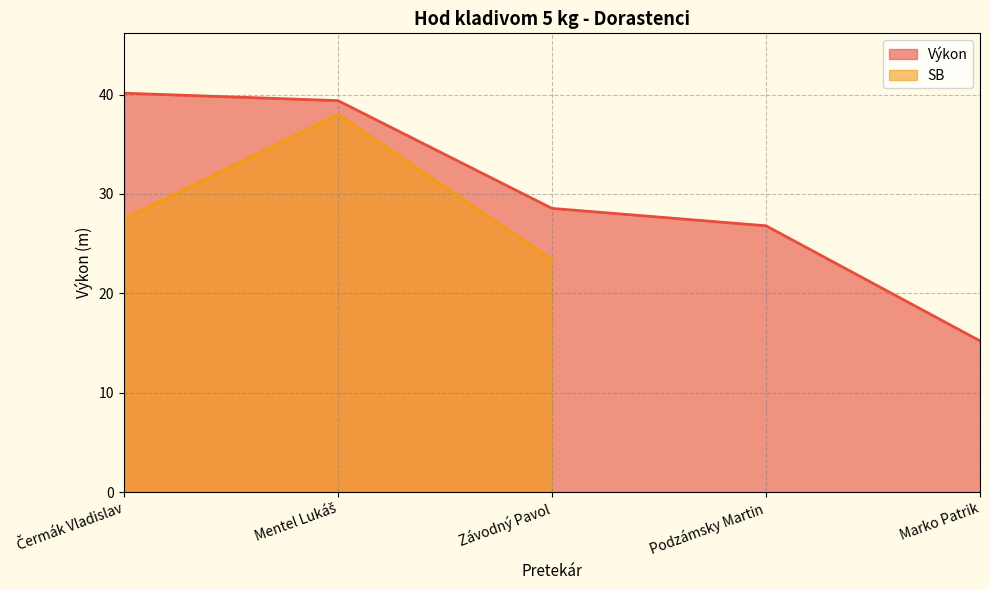

What is the value of the 2nd point from the left?

39.4